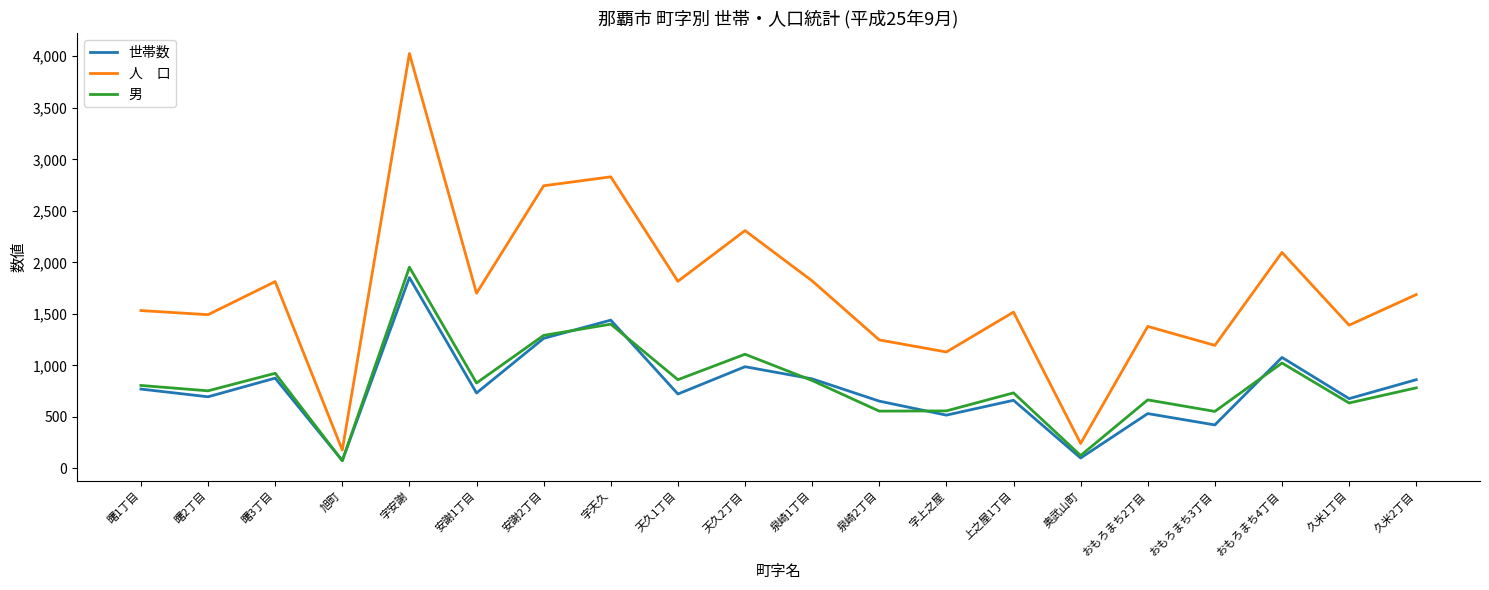

What is the difference between the highest and lowest values at おもろまち3丁目?

772